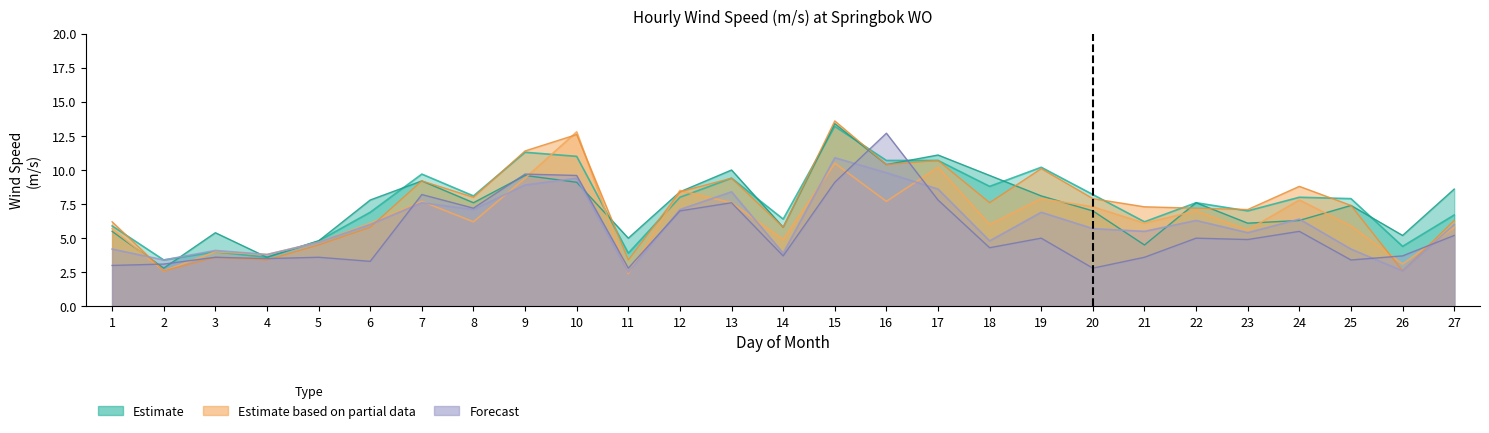

What is the approximate value of h16 line at 9?

8.9